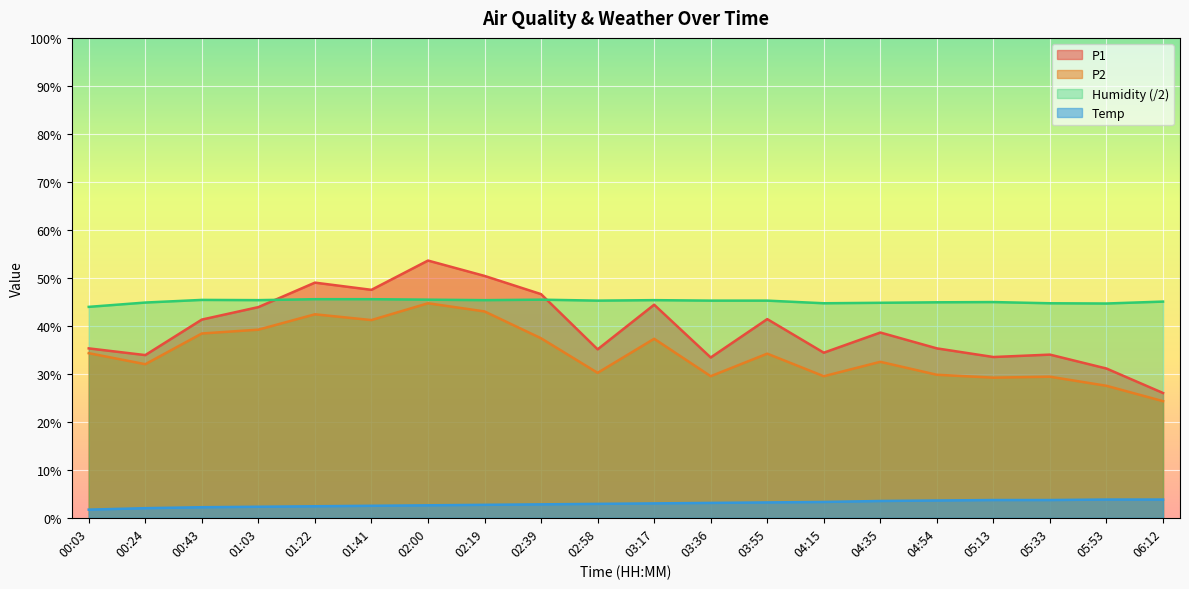

Is it true that Humidity equals 45.5 at 01:41?

True